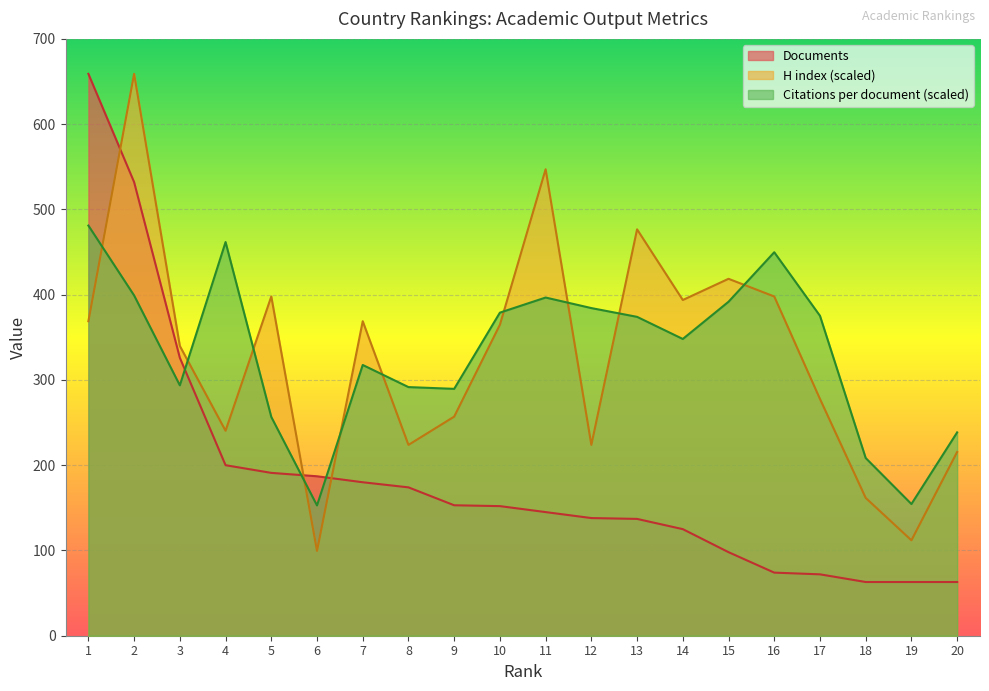

True or false: Documents and Citations per document intersect in this chart.

True